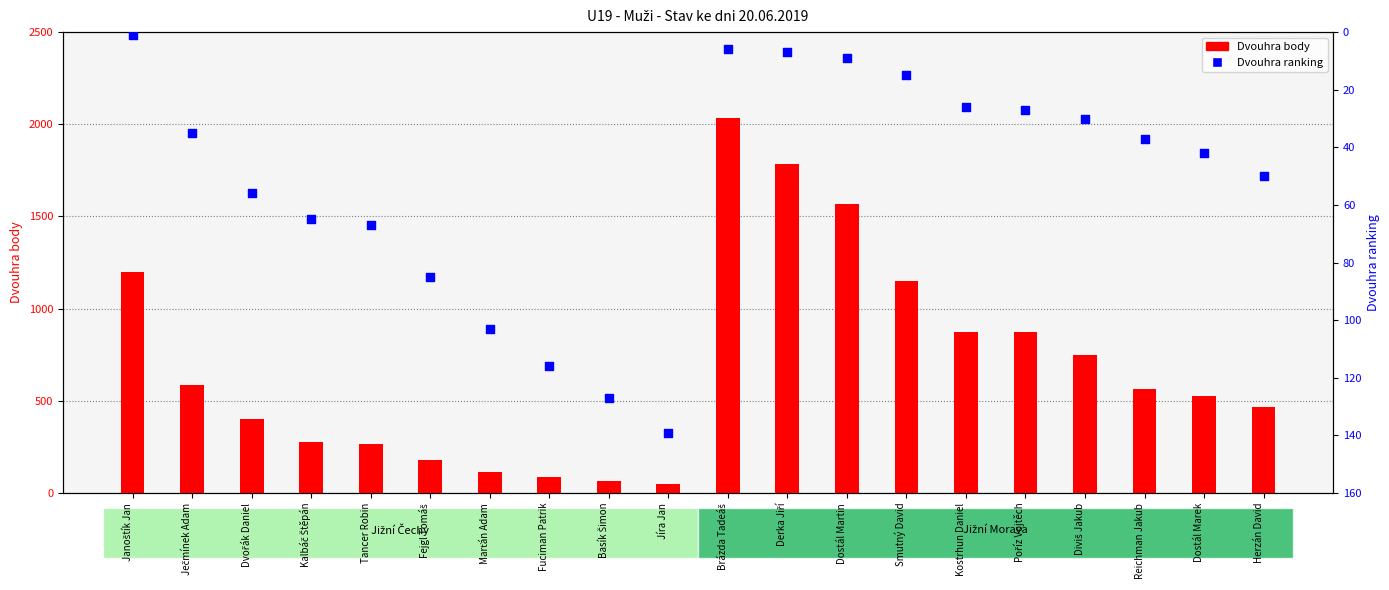

At how many categories does at least one series exceed 529?

10